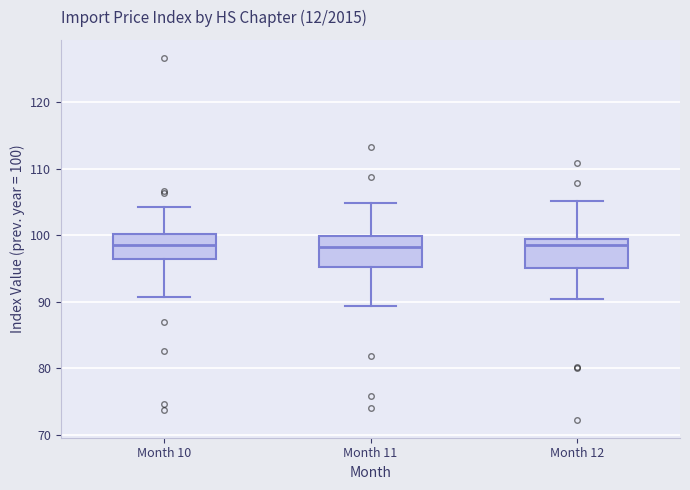

Reading left to right, read every box against the y-axis: the position of its median line, the range the box covers, and the ends of its whiskers. The values are not printed on the chart, so give them approximately, as read against the axis.

Month 10: median 99, box 96 to 100, whiskers 91 to 104
Month 11: median 98, box 95 to 100, whiskers 89 to 105
Month 12: median 99 (just below the box's upper edge), box 95 to 99, whiskers 90 to 105